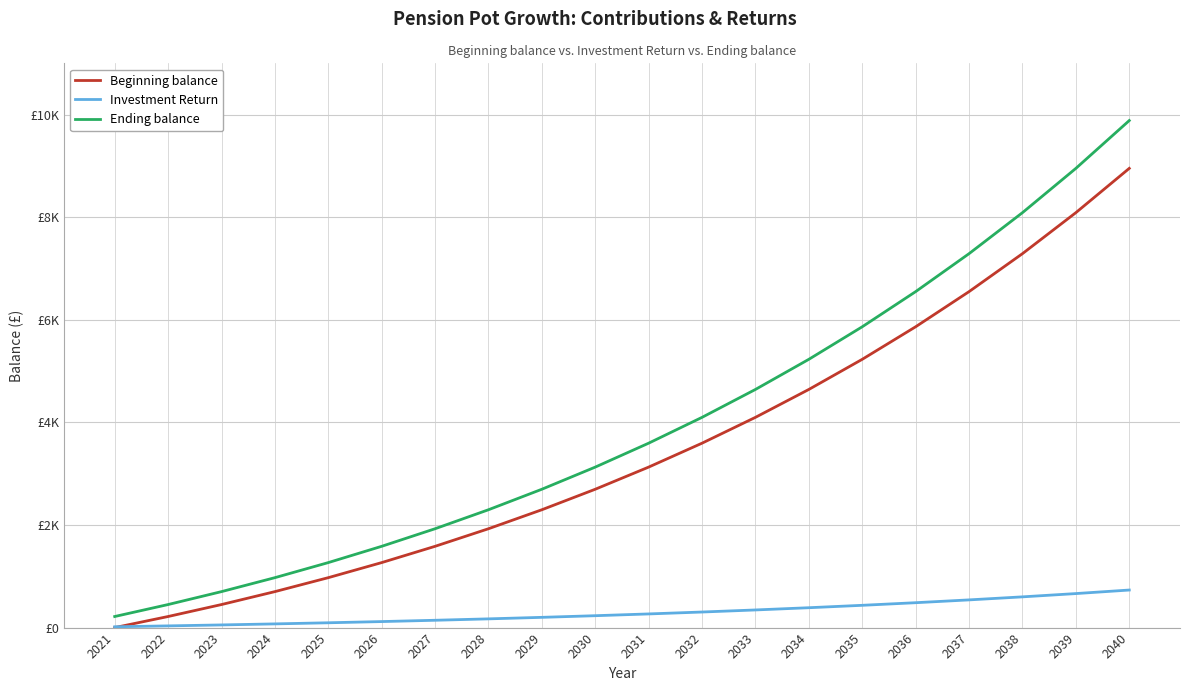

What are all the series names shown in the legend?

Beginning balance, Investment Return, Ending balance